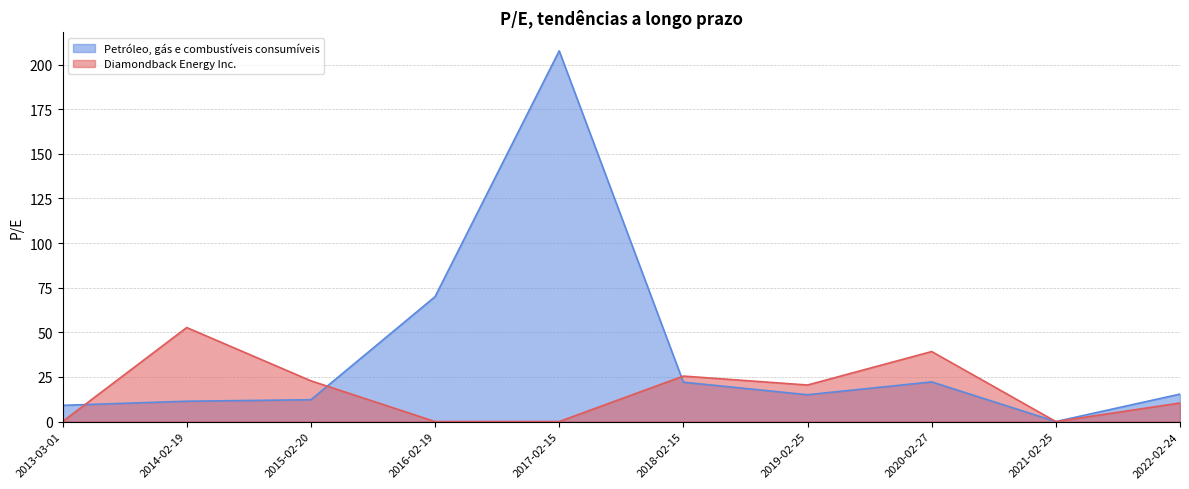

At which label is Petróleo, gás e combustíveis consumíveis closest to 103?

2016-02-19